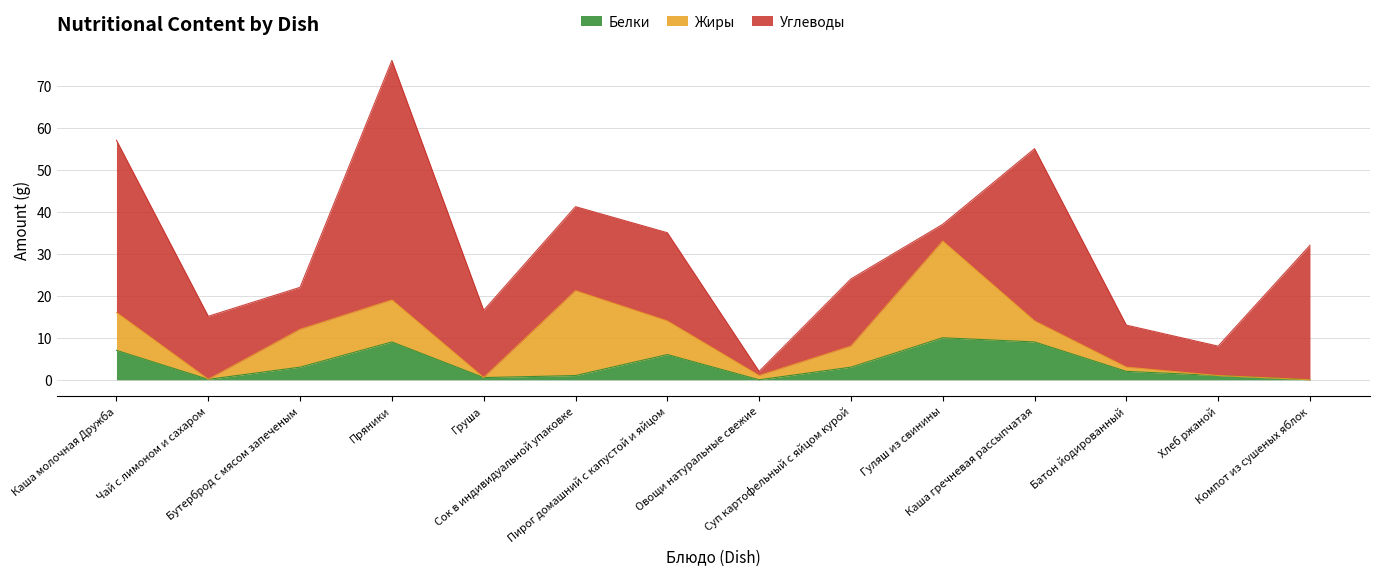

What is the total value across all series at Каша гречневая рассыпчатая?

55.0